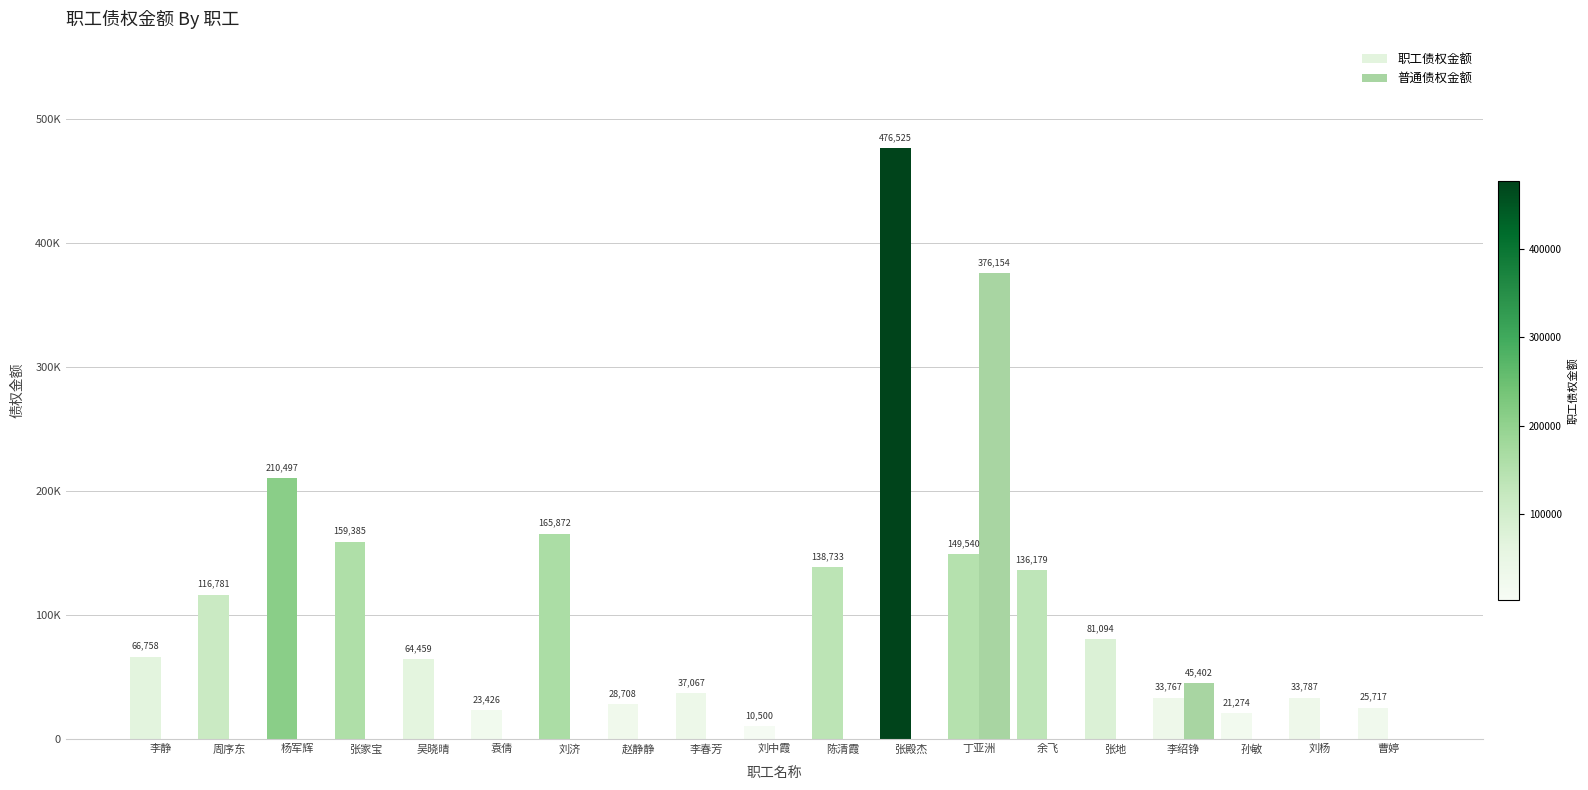

What is the label of the 3rd bar from the right?

孙敏